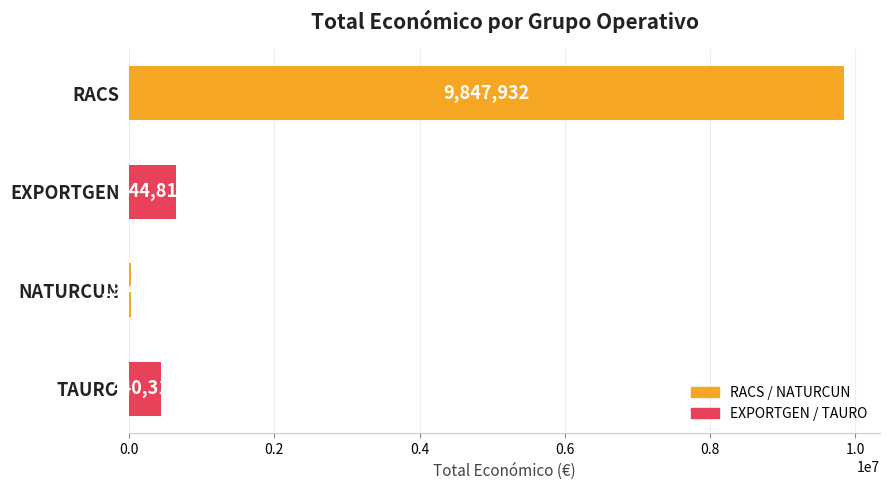

At which category does the chart reach its peak across all series?

RACS